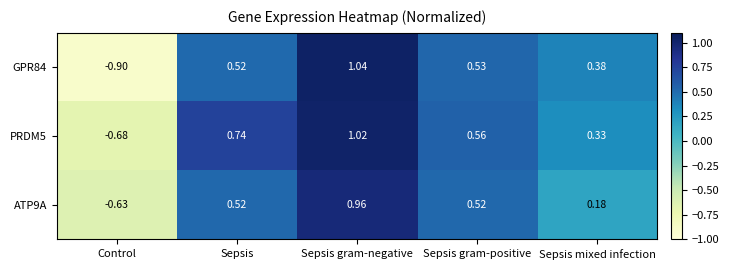

At which category does the chart reach its minimum across all series?

Control